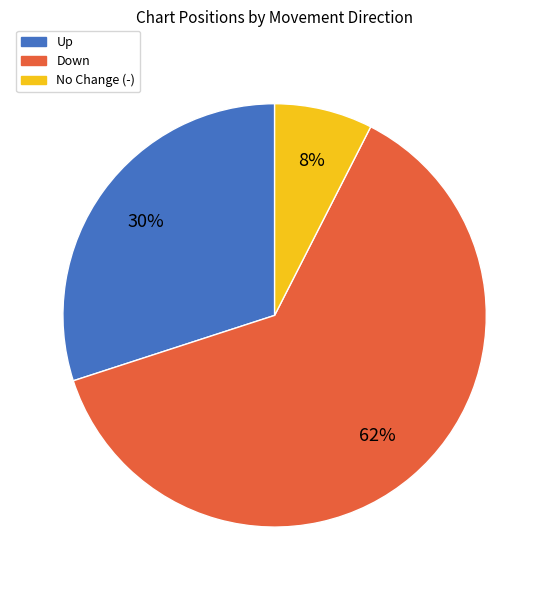

To the nearest percent, what is the average slice percentage?

33%